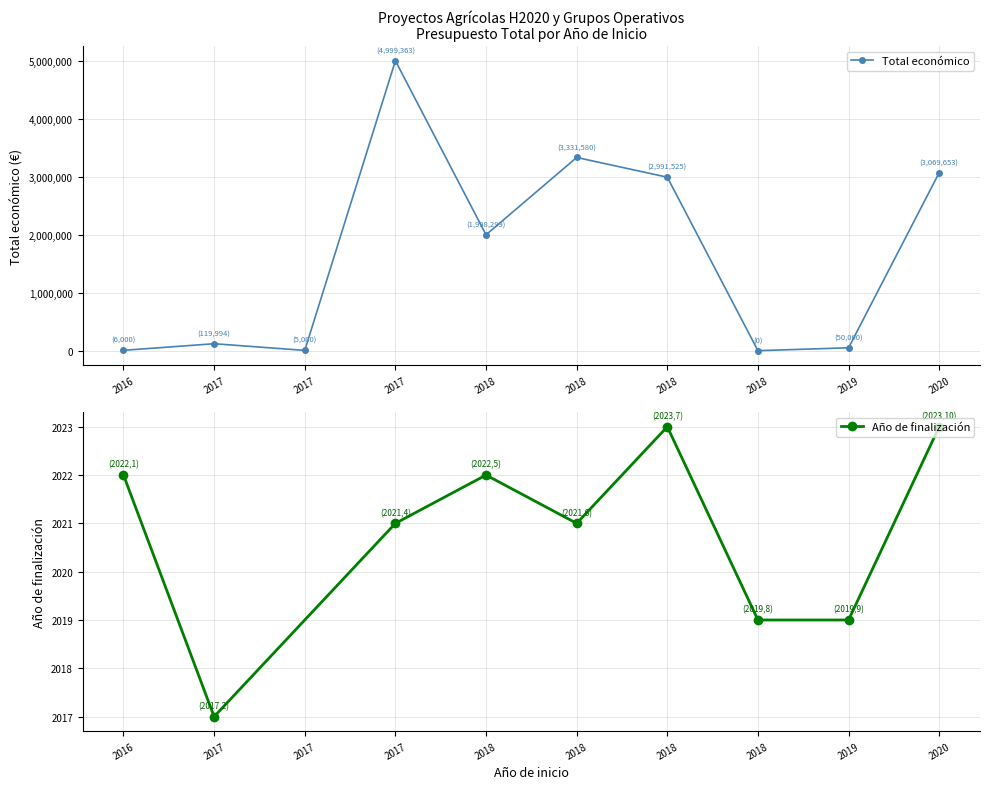

Rank the categories by value from highest to lowest.

2017, 2018, 2020, 2018, 2018, 2017, 2019, 2016, 2017, 2018